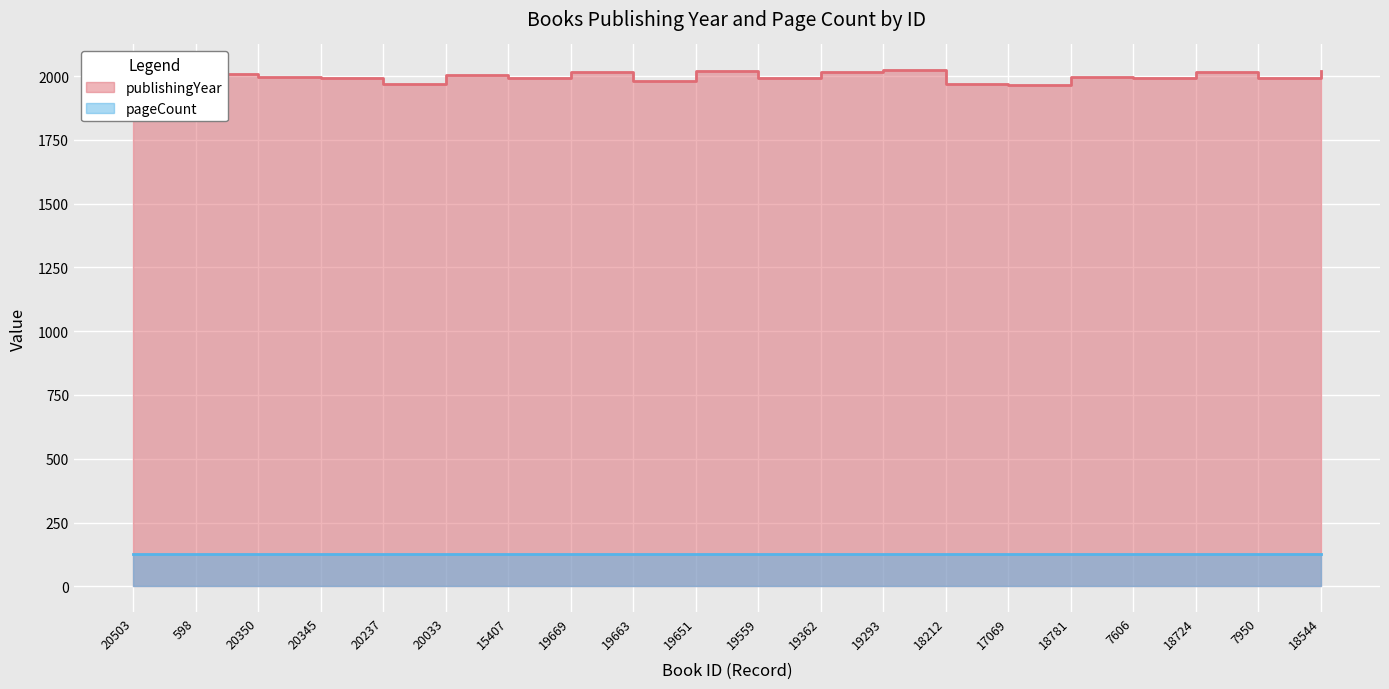

Rank the categories by value from lowest to highest.

17069, 20503, 20237, 18212, 19663, 19559, 7950, 20345, 15407, 7606, 18781, 20350, 20033, 598, 19669, 19362, 18724, 18544, 19651, 19293